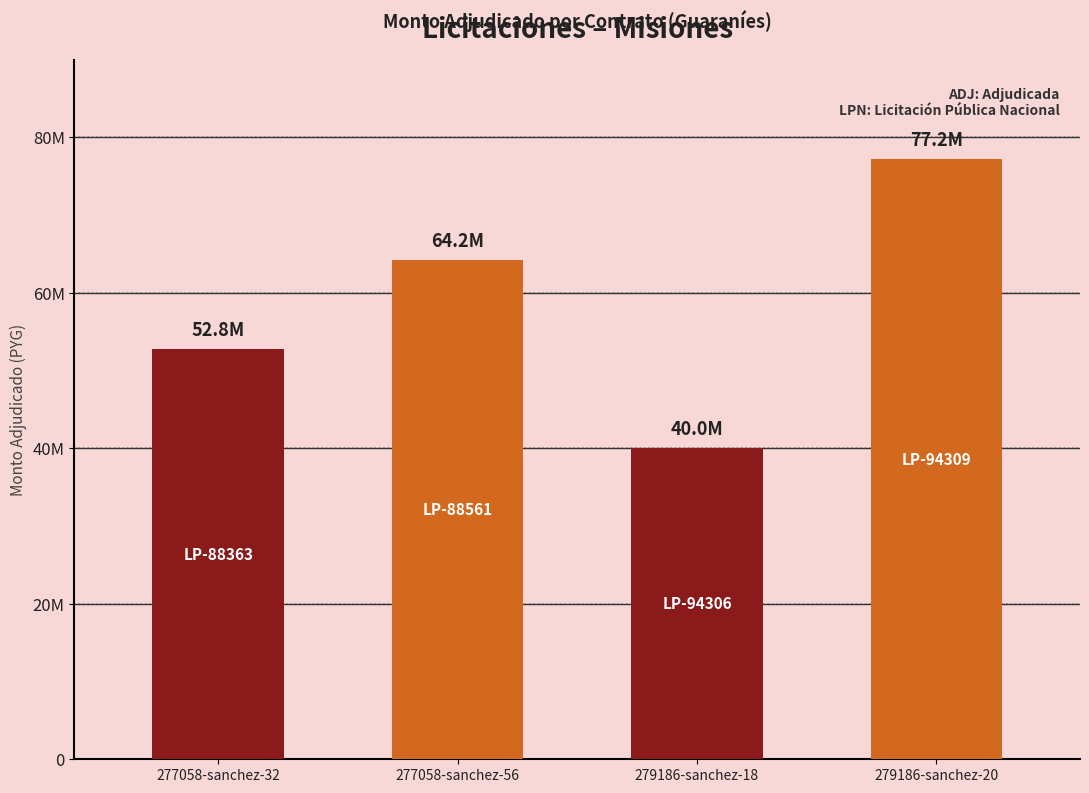

The value at 279186-sanchez-18 is 39991000. True or false?

True